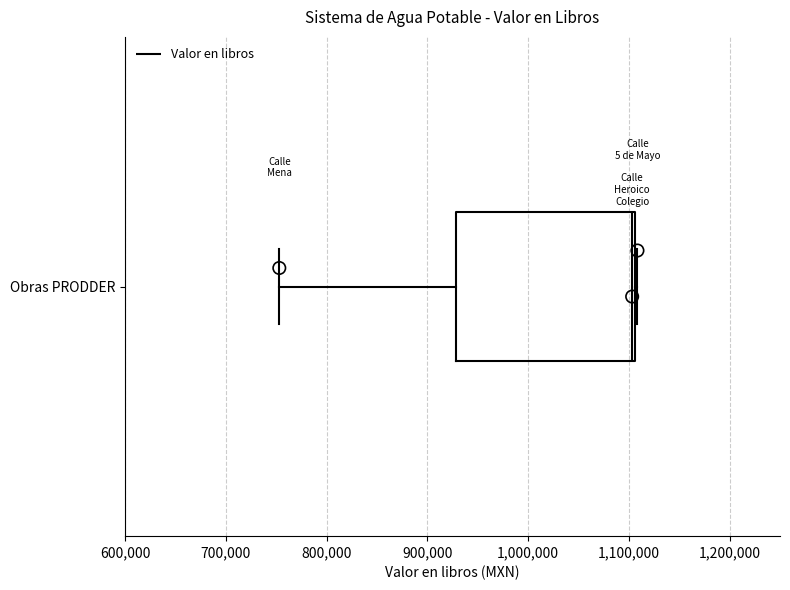

Read this box plot against the x-axis: the position of the median line, the range covered by the box, and the ends of both whiskers. The values are not printed on the chart, so give them approximately, as read against the axis.

median 1100000, box 930000 to 1110000, whiskers 750000 to 1110000